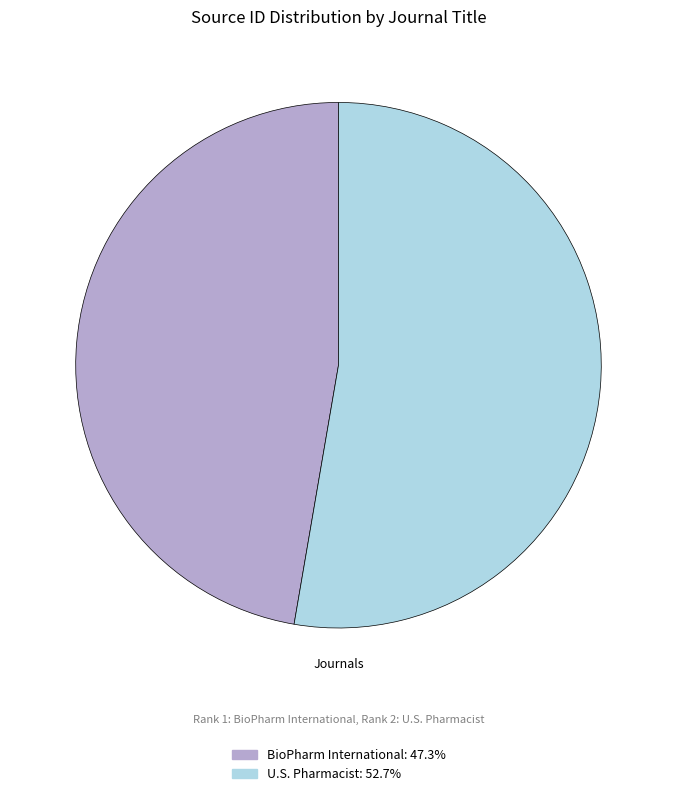

Which has a higher value, BioPharm International or U.S. Pharmacist?

U.S. Pharmacist